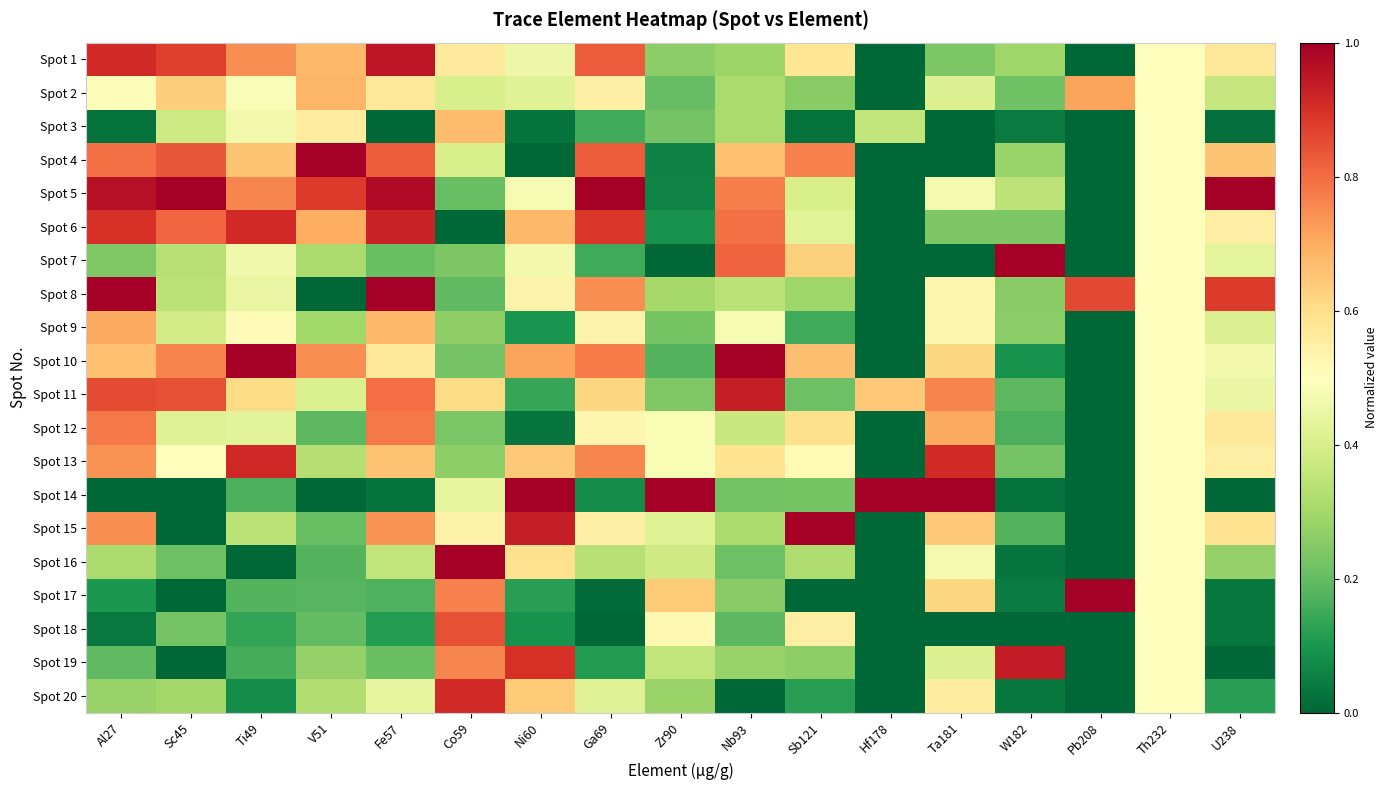

Reading left to right, transcribe all the data shown in this chart.

Spot 1: Al27=0.9	Sc45=0.9	Ti49=0.7	V51=0.7	Fe57=1.0	Co59=0.6	Ni60=0.5	Ga69=0.8	Zr90=0.3	Nb93=0.3	Sb121=0.6	Hf178=0.0	Ta181=0.2	W182=0.3	Pb208=0.0	Th232=0.5	U238=0.6
Spot 2: Al27=0.5	Sc45=0.6	Ti49=0.5	V51=0.7	Fe57=0.6	Co59=0.4	Ni60=0.4	Ga69=0.5	Zr90=0.2	Nb93=0.3	Sb121=0.3	Hf178=0.0	Ta181=0.4	W182=0.2	Pb208=0.7	Th232=0.5	U238=0.4
Spot 3: Al27=0.0	Sc45=0.4	Ti49=0.5	V51=0.6	Fe57=0.0	Co59=0.7	Ni60=0.0	Ga69=0.2	Zr90=0.2	Nb93=0.3	Sb121=0.0	Hf178=0.4	Ta181=0.0	W182=0.0	Pb208=0.0	Th232=0.5	U238=0.0
Spot 4: Al27=0.8	Sc45=0.8	Ti49=0.7	V51=1.0	Fe57=0.8	Co59=0.4	Ni60=0.0	Ga69=0.8	Zr90=0.1	Nb93=0.7	Sb121=0.8	Hf178=0.0	Ta181=0.0	W182=0.3	Pb208=0.0	Th232=0.5	U238=0.7
Spot 5: Al27=1.0	Sc45=1.0	Ti49=0.8	V51=0.9	Fe57=1.0	Co59=0.2	Ni60=0.5	Ga69=1.0	Zr90=0.1	Nb93=0.8	Sb121=0.4	Hf178=0.0	Ta181=0.5	W182=0.3	Pb208=0.0	Th232=0.5	U238=1.0
Spot 6: Al27=0.9	Sc45=0.8	Ti49=0.9	V51=0.7	Fe57=0.9	Co59=0.0	Ni60=0.7	Ga69=0.9	Zr90=0.1	Nb93=0.8	Sb121=0.4	Hf178=0.0	Ta181=0.2	W182=0.2	Pb208=0.0	Th232=0.5	U238=0.6
Spot 7: Al27=0.2	Sc45=0.3	Ti49=0.5	V51=0.3	Fe57=0.2	Co59=0.2	Ni60=0.5	Ga69=0.2	Zr90=0.0	Nb93=0.8	Sb121=0.6	Hf178=0.0	Ta181=0.0	W182=1.0	Pb208=0.0	Th232=0.5	U238=0.4
Spot 8: Al27=1.0	Sc45=0.3	Ti49=0.4	V51=0.0	Fe57=1.0	Co59=0.2	Ni60=0.5	Ga69=0.7	Zr90=0.3	Nb93=0.3	Sb121=0.3	Hf178=0.0	Ta181=0.5	W182=0.3	Pb208=0.9	Th232=0.5	U238=0.9
Spot 9: Al27=0.7	Sc45=0.4	Ti49=0.5	V51=0.3	Fe57=0.7	Co59=0.3	Ni60=0.1	Ga69=0.5	Zr90=0.2	Nb93=0.5	Sb121=0.1	Hf178=0.0	Ta181=0.5	W182=0.3	Pb208=0.0	Th232=0.5	U238=0.4
Spot 10: Al27=0.7	Sc45=0.8	Ti49=1.0	V51=0.7	Fe57=0.6	Co59=0.2	Ni60=0.7	Ga69=0.8	Zr90=0.2	Nb93=1.0	Sb121=0.7	Hf178=0.0	Ta181=0.6	W182=0.1	Pb208=0.0	Th232=0.5	U238=0.5
Spot 11: Al27=0.9	Sc45=0.8	Ti49=0.6	V51=0.4	Fe57=0.8	Co59=0.6	Ni60=0.1	Ga69=0.6	Zr90=0.2	Nb93=0.9	Sb121=0.2	Hf178=0.6	Ta181=0.8	W182=0.2	Pb208=0.0	Th232=0.5	U238=0.4
Spot 12: Al27=0.8	Sc45=0.4	Ti49=0.4	V51=0.2	Fe57=0.8	Co59=0.2	Ni60=0.0	Ga69=0.5	Zr90=0.5	Nb93=0.4	Sb121=0.6	Hf178=0.0	Ta181=0.7	W182=0.2	Pb208=0.0	Th232=0.5	U238=0.6
Spot 13: Al27=0.7	Sc45=0.5	Ti49=0.9	V51=0.3	Fe57=0.7	Co59=0.3	Ni60=0.6	Ga69=0.8	Zr90=0.5	Nb93=0.6	Sb121=0.5	Hf178=0.0	Ta181=0.9	W182=0.2	Pb208=0.0	Th232=0.5	U238=0.6
Spot 14: Al27=0.0	Sc45=0.0	Ti49=0.2	V51=0.0	Fe57=0.0	Co59=0.4	Ni60=1.0	Ga69=0.1	Zr90=1.0	Nb93=0.2	Sb121=0.2	Hf178=1.0	Ta181=1.0	W182=0.0	Pb208=0.0	Th232=0.5	U238=0.0
Spot 15: Al27=0.7	Sc45=0.0	Ti49=0.3	V51=0.2	Fe57=0.7	Co59=0.5	Ni60=0.9	Ga69=0.5	Zr90=0.4	Nb93=0.3	Sb121=1.0	Hf178=0.0	Ta181=0.6	W182=0.2	Pb208=0.0	Th232=0.5	U238=0.6
Spot 16: Al27=0.3	Sc45=0.2	Ti49=0.0	V51=0.2	Fe57=0.4	Co59=1.0	Ni60=0.6	Ga69=0.3	Zr90=0.4	Nb93=0.2	Sb121=0.3	Hf178=0.0	Ta181=0.5	W182=0.0	Pb208=0.0	Th232=0.5	U238=0.3
Spot 17: Al27=0.1	Sc45=0.0	Ti49=0.2	V51=0.2	Fe57=0.2	Co59=0.8	Ni60=0.1	Ga69=0.0	Zr90=0.6	Nb93=0.3	Sb121=0.0	Hf178=0.0	Ta181=0.6	W182=0.0	Pb208=1.0	Th232=0.5	U238=0.0
Spot 18: Al27=0.0	Sc45=0.2	Ti49=0.1	V51=0.2	Fe57=0.1	Co59=0.8	Ni60=0.1	Ga69=0.0	Zr90=0.5	Nb93=0.2	Sb121=0.6	Hf178=0.0	Ta181=0.0	W182=0.0	Pb208=0.0	Th232=0.5	U238=0.0
Spot 19: Al27=0.2	Sc45=0.0	Ti49=0.2	V51=0.3	Fe57=0.2	Co59=0.8	Ni60=0.9	Ga69=0.1	Zr90=0.4	Nb93=0.3	Sb121=0.3	Hf178=0.0	Ta181=0.4	W182=0.9	Pb208=0.0	Th232=0.5	U238=0.0
Spot 20: Al27=0.3	Sc45=0.3	Ti49=0.1	V51=0.3	Fe57=0.4	Co59=0.9	Ni60=0.6	Ga69=0.4	Zr90=0.3	Nb93=0.0	Sb121=0.1	Hf178=0.0	Ta181=0.6	W182=0.0	Pb208=0.0	Th232=0.5	U238=0.1